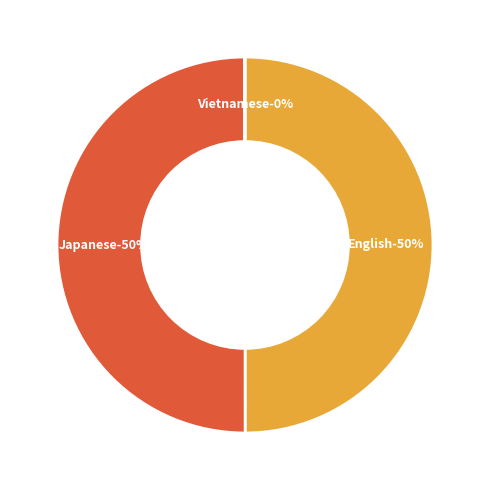

Which slice is the largest?

English